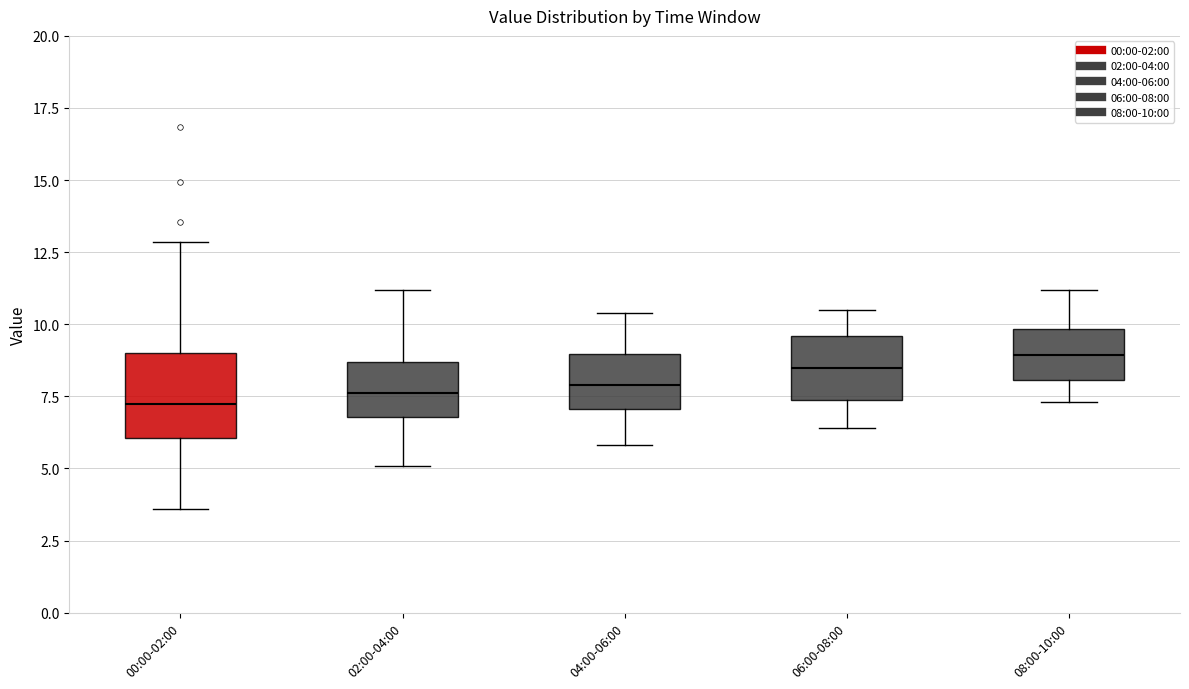

Reading left to right, transcribe this box plot: for each box, give where its median line is, the range the box spans, and where its two whiskers end, as read against the y-axis. The values are not printed on the chart, so give them approximately, as read against the axis.

00:00-02:00: median 7.5, box 6.0 to 9.0, whiskers 3.5 to 13.0
02:00-04:00: median 7.5, box 7.0 to 8.5, whiskers 5.0 to 11.0
04:00-06:00: median 8.0, box 7.0 to 9.0, whiskers 6.0 to 10.5
06:00-08:00: median 8.5, box 7.5 to 9.5, whiskers 6.5 to 10.5
08:00-10:00: median 9.0, box 8.0 to 10.0, whiskers 7.5 to 11.0